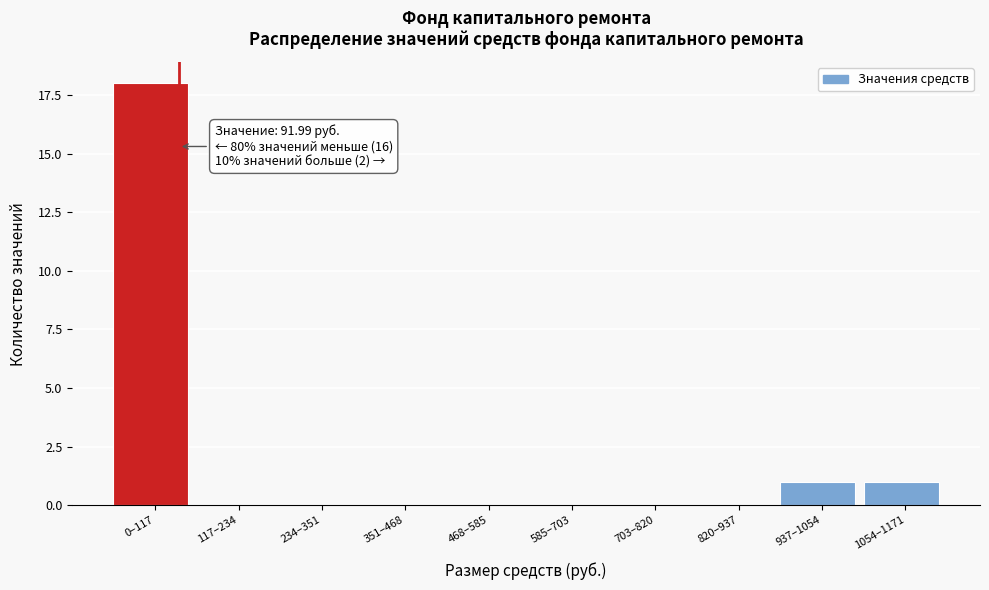

Reading left to right, list all the values displayed in this chart.

0–117=18	117–234=0	234–351=0	351–468=0	468–585=0	585–703=0	703–820=0	820–937=0	937–1054=1	1054–1171=1